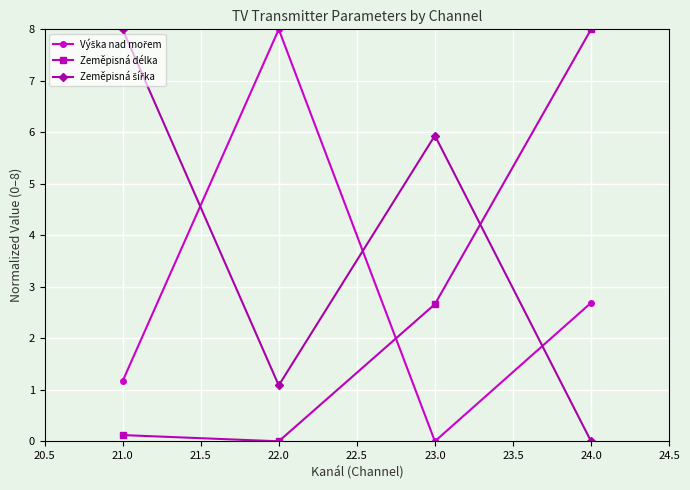

Which series changed the most between 22.0 and 24.0?

Zeměpisná délka